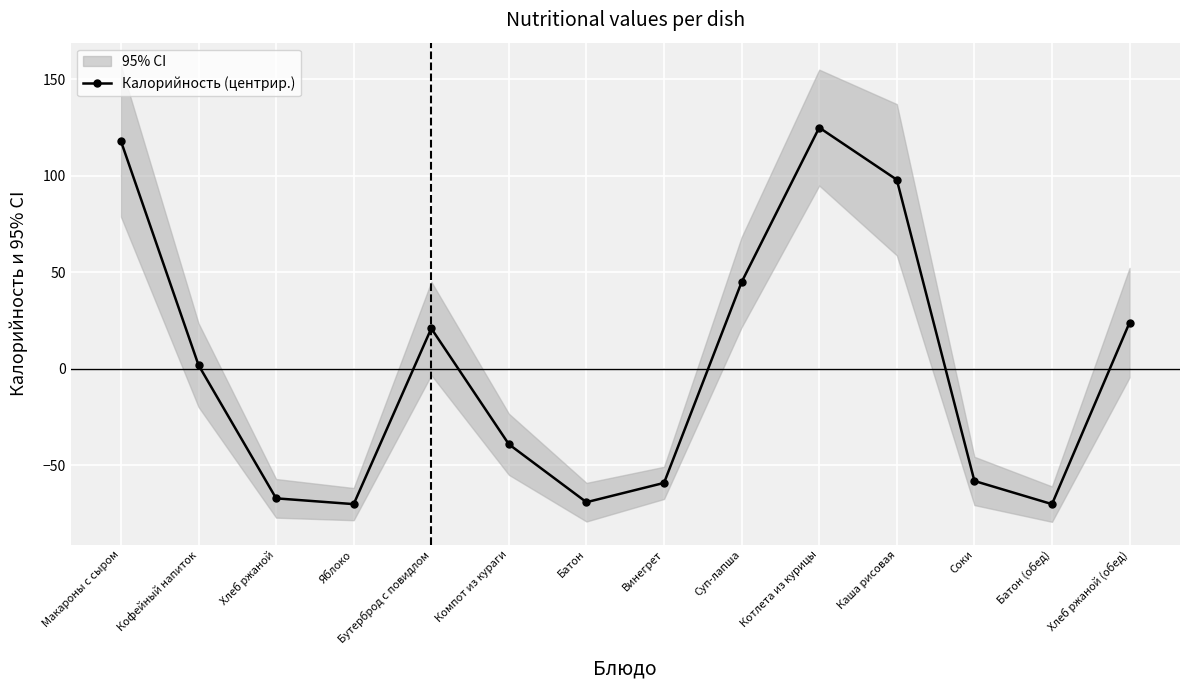

How many data points are above 1?

7